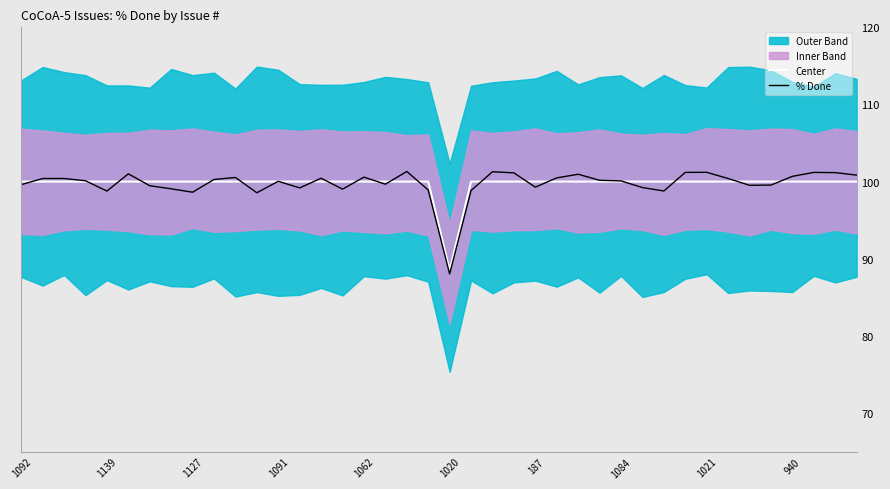

Which category has the lowest value in the % Done series?

1020